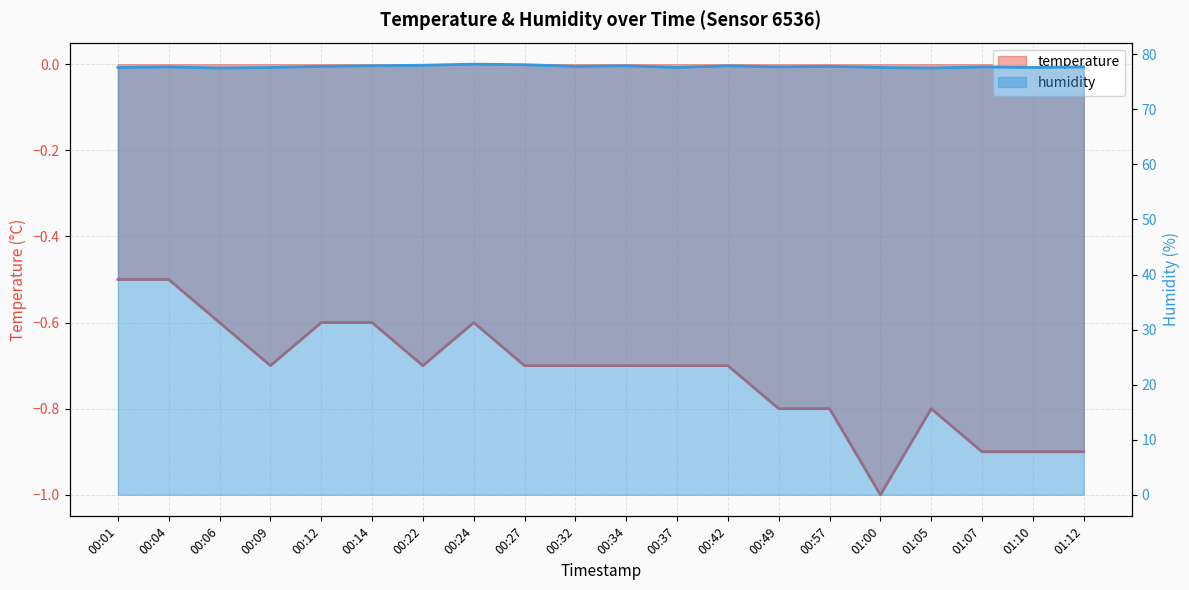

Rank the series by their average value, from lowest to highest.

temperature, humidity